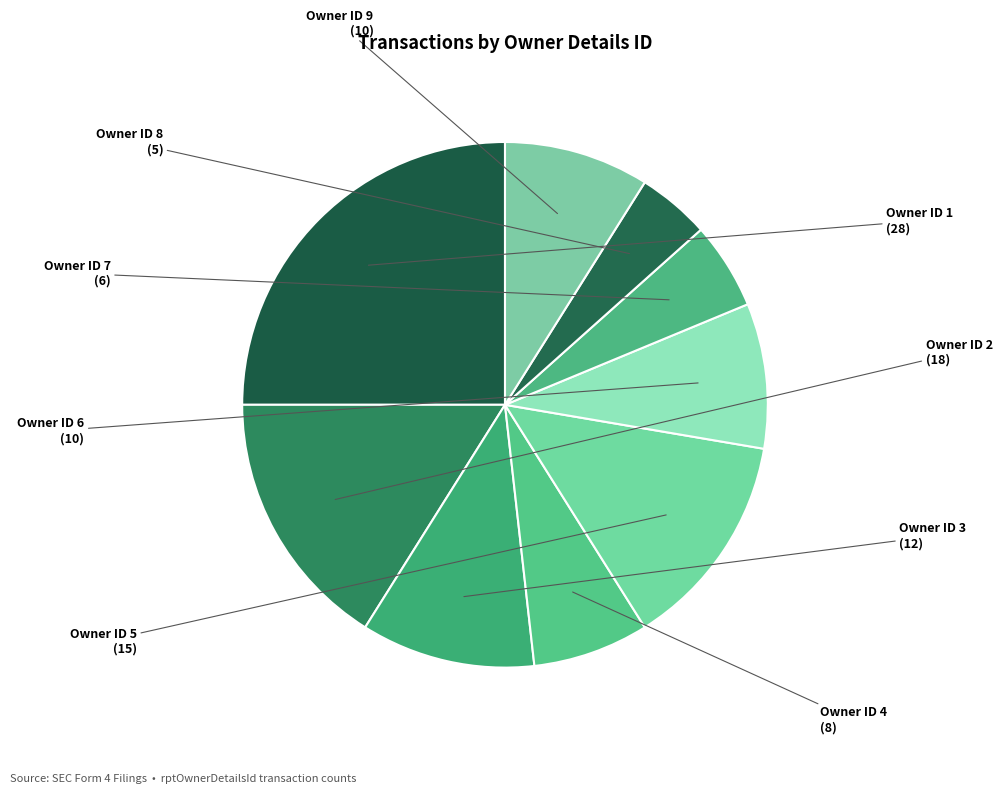

To the nearest percent, what is the average slice percentage?

11%